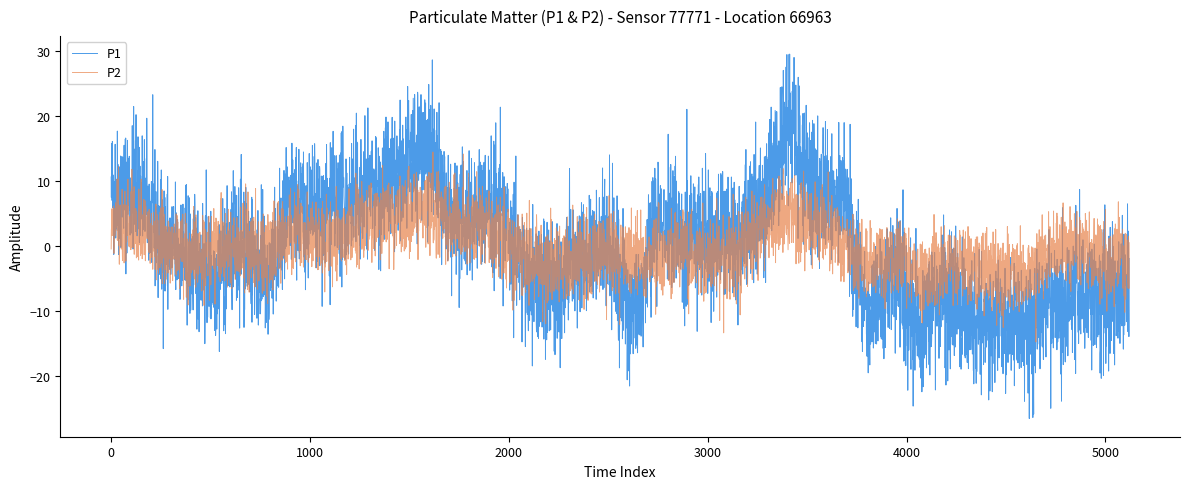

True or false: P2 and P1 intersect in this chart.

True